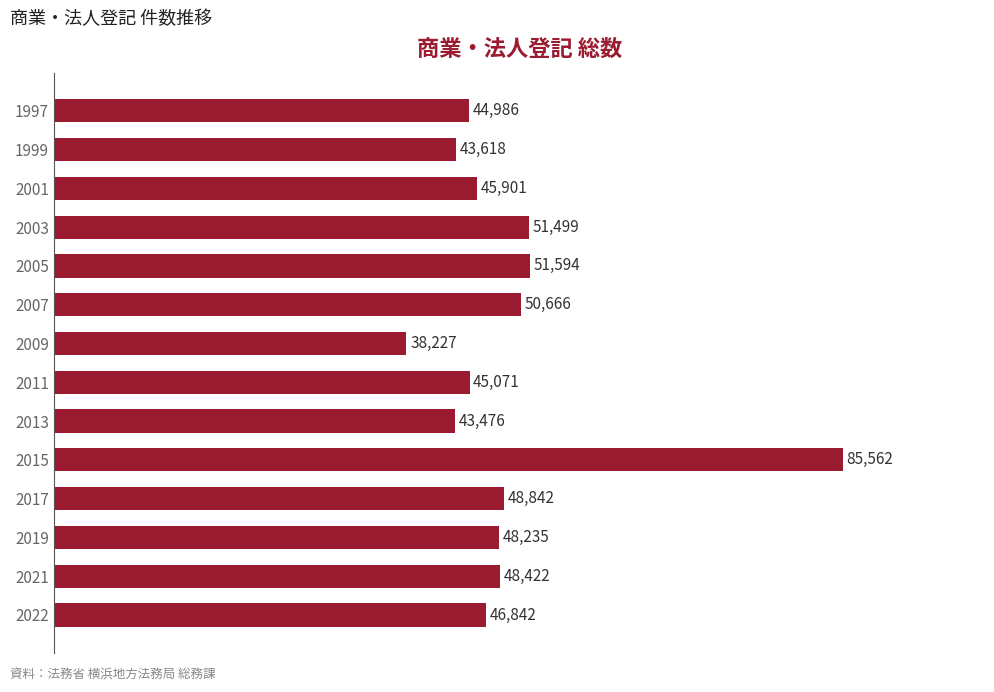

What is the approximate value at 2022?

46842